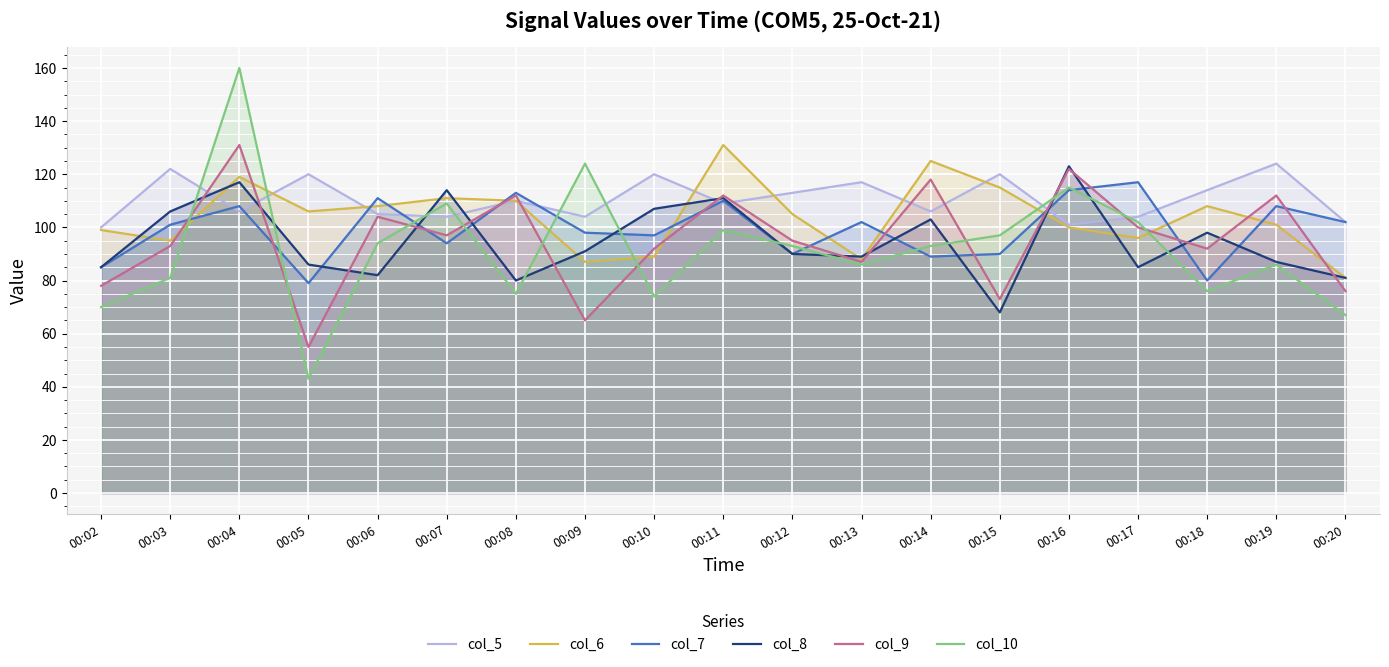

What is the maximum value for col_7?

117